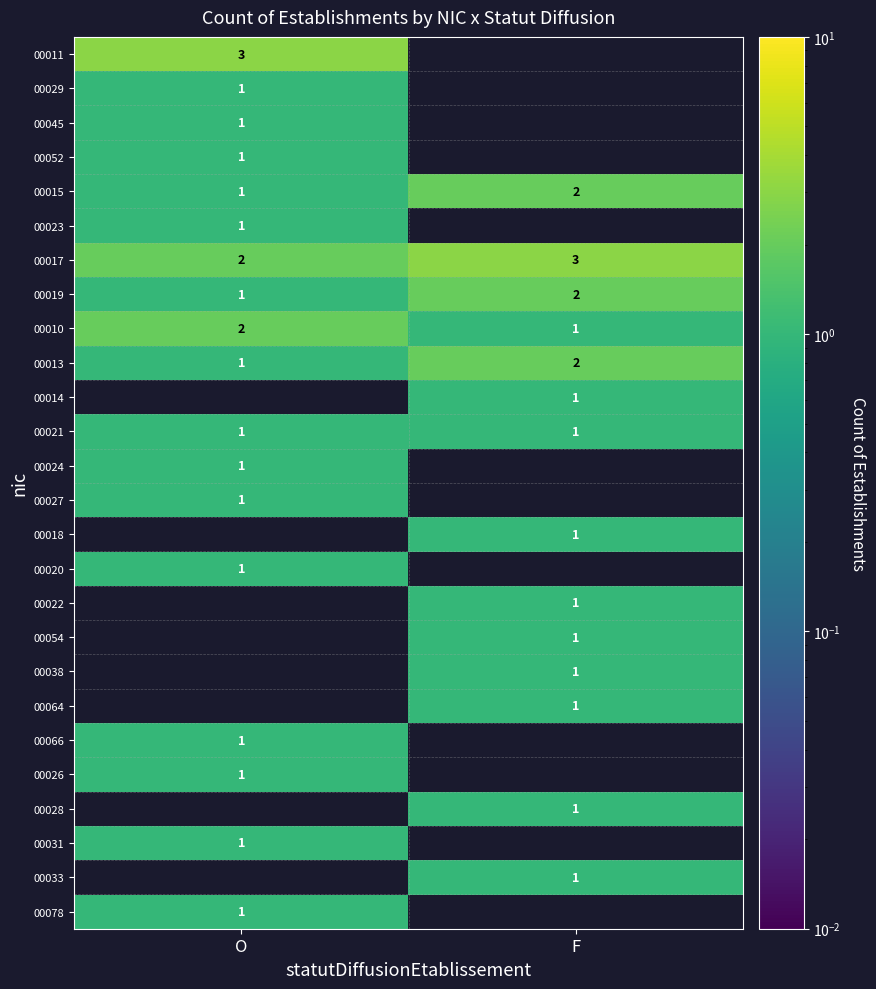

Is it true that 00015 equals 1 at O?

True